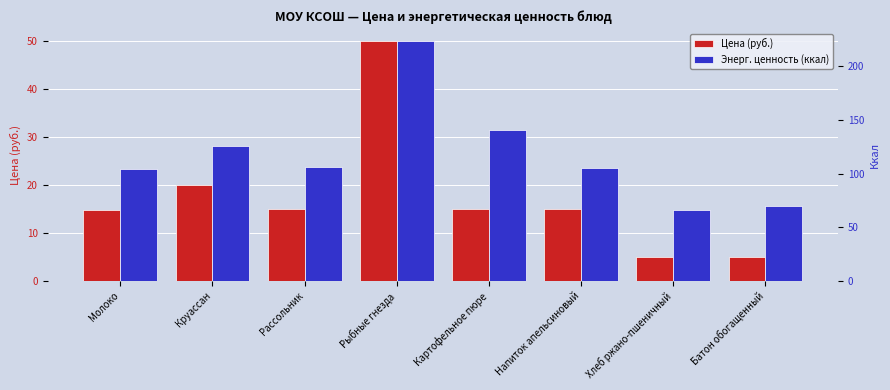

What is the total value across all series at Рыбные гнезда?

273.4